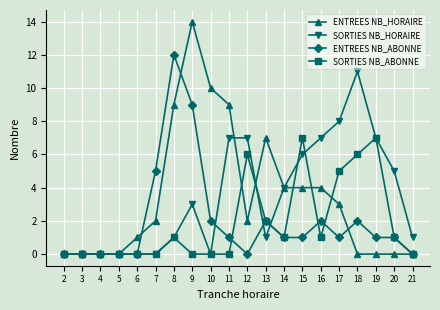

What is the difference between the maximum and second lowest values in the SORTIES NB_HORAIRE series?

11